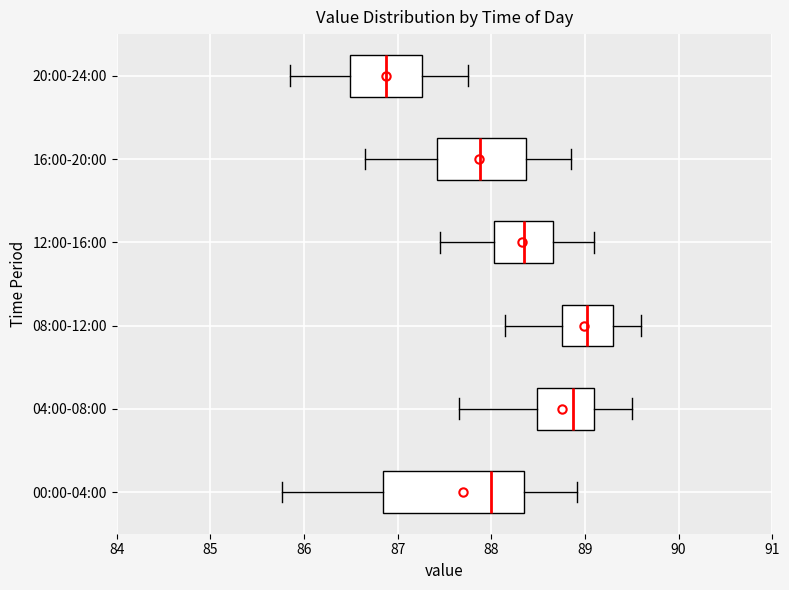

Where is the right edge of the box for 12:00-16:00 on the x-axis? The values are not printed on the chart, so give them approximately, as read against the axis.

88.7